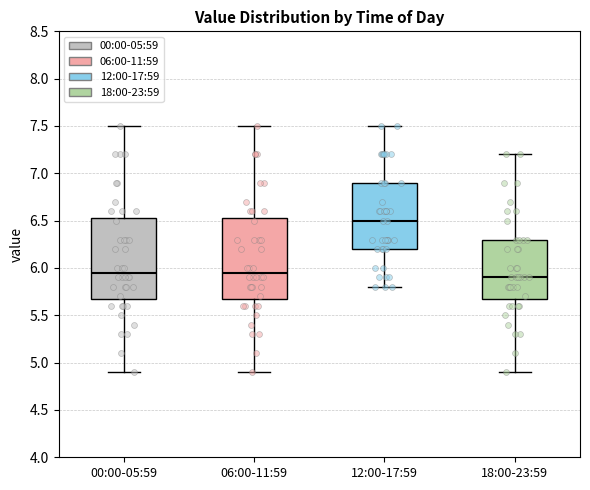

Reading left to right, read every box against the y-axis: the position of its median line, the range the box covers, and the ends of its whiskers. The values are not printed on the chart, so give them approximately, as read against the axis.

00:00-05:59: median 5.95, box 5.70 to 6.55, whiskers 4.90 to 7.50
06:00-11:59: median 5.95, box 5.70 to 6.55, whiskers 4.90 to 7.50
12:00-17:59: median 6.50, box 6.20 to 6.90, whiskers 5.80 to 7.50
18:00-23:59: median 5.90, box 5.70 to 6.30, whiskers 4.90 to 7.20